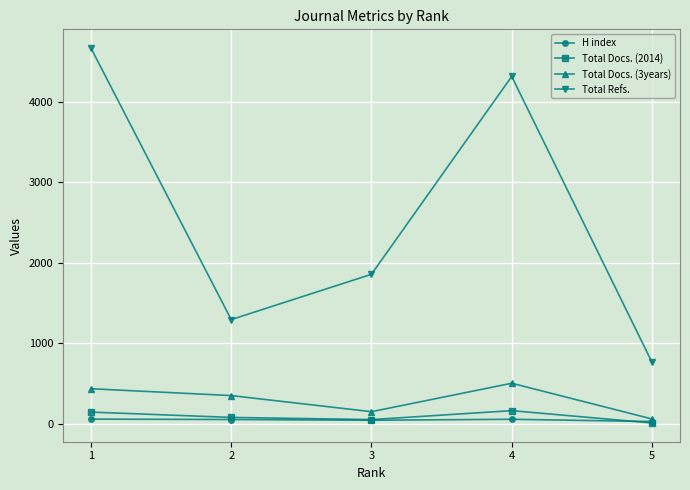

What is the lowest value of the H index series?

31